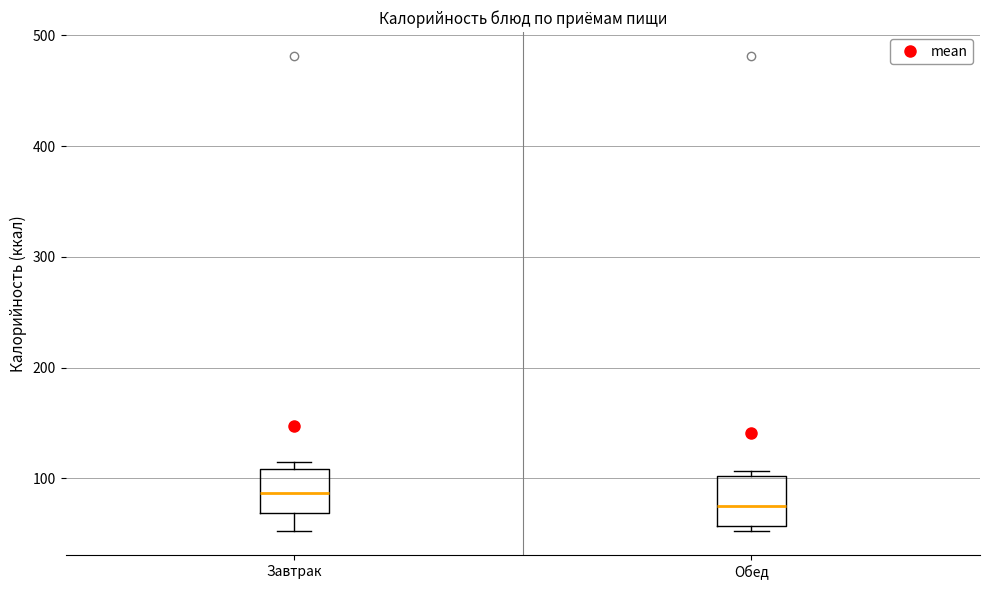

Reading left to right, transcribe this box plot: for each box, give where its median line is, the range the box spans, and where its two whiskers end, as read against the y-axis. The values are not printed on the chart, so give them approximately, as read against the axis.

Завтрак: median 90, box 70 to 110, whiskers 50 to 120
Обед: median 80, box 60 to 100, whiskers 50 to 110